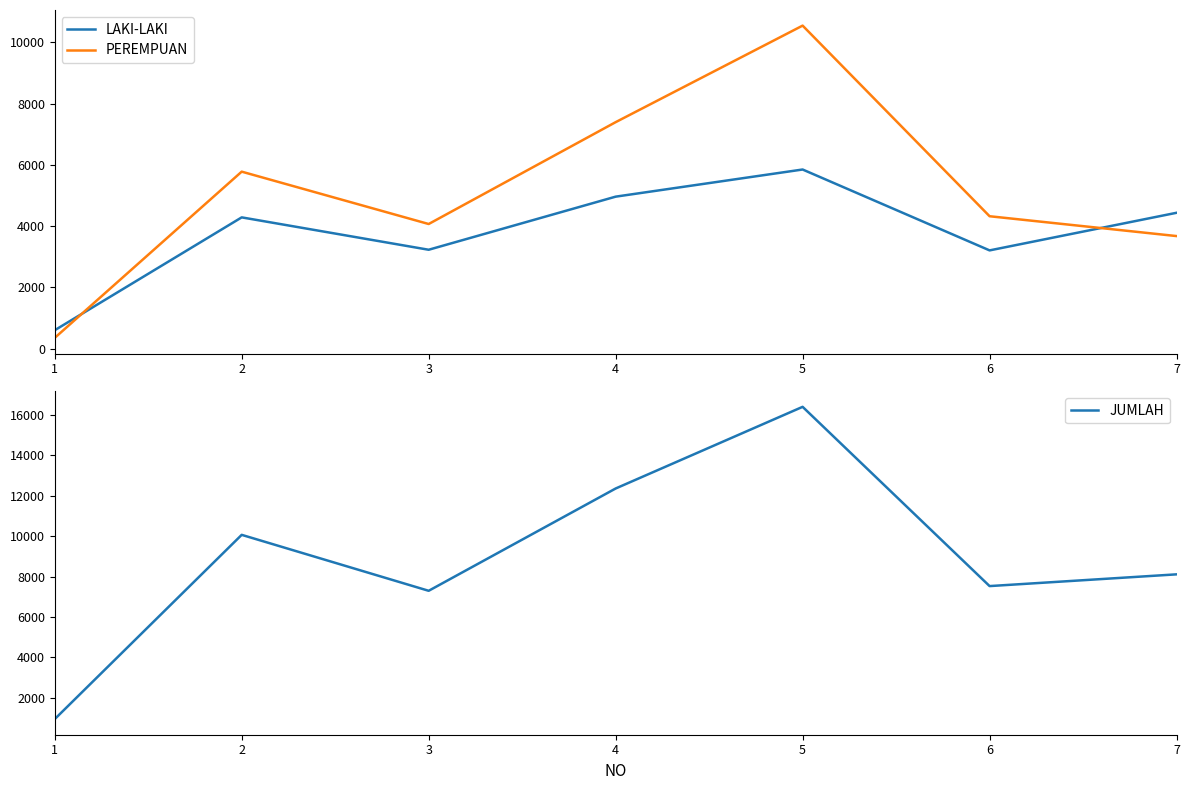

At which label is PEREMPUAN closest to 5449?

2